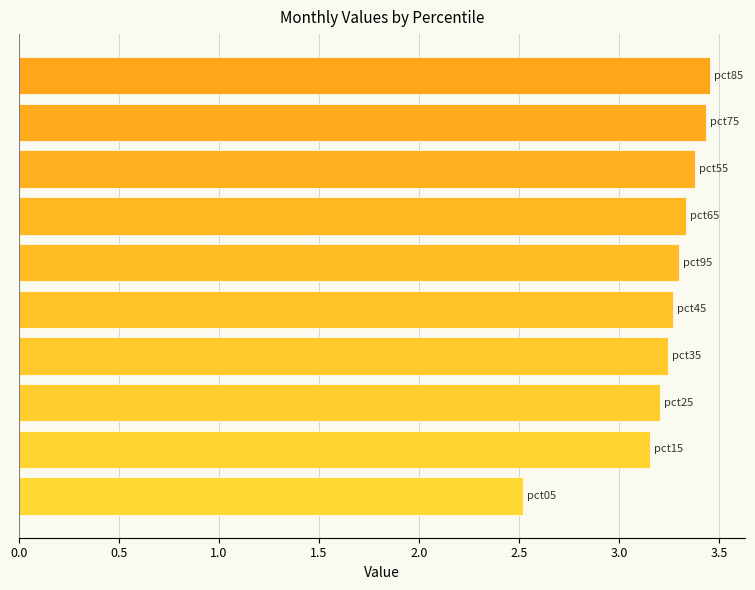

Count the values in the range 3 to 4.

9